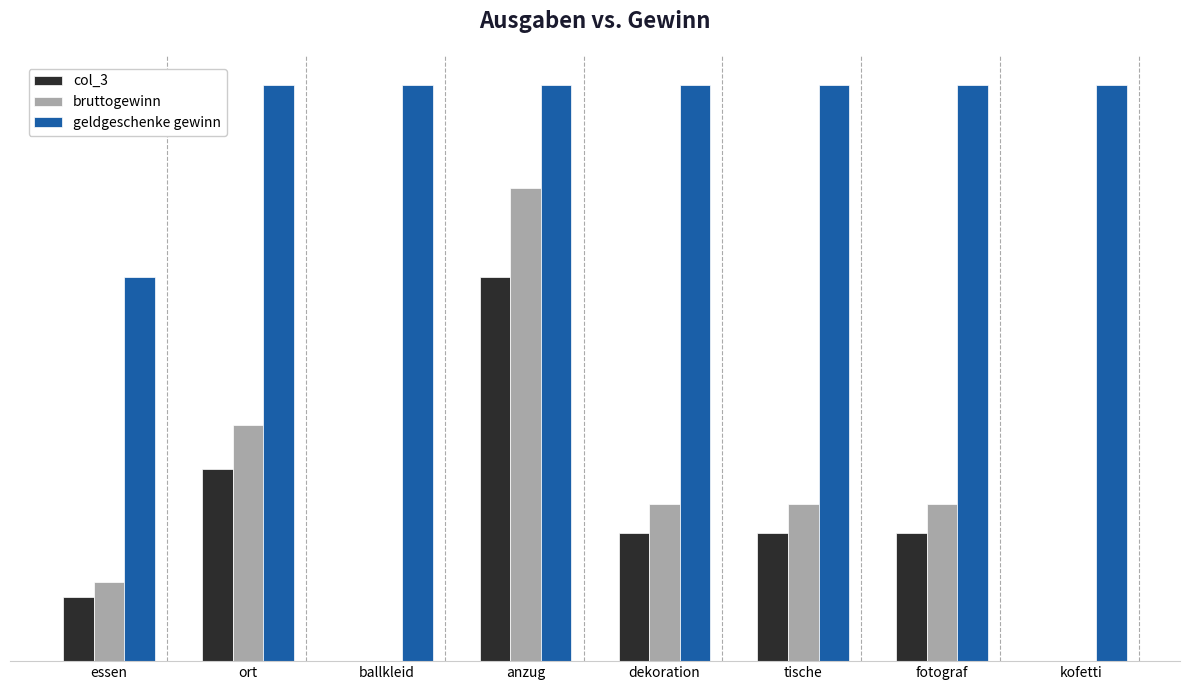

What are all the series names shown in the legend?

col_3, bruttogewinn, geldgeschenke gewinn